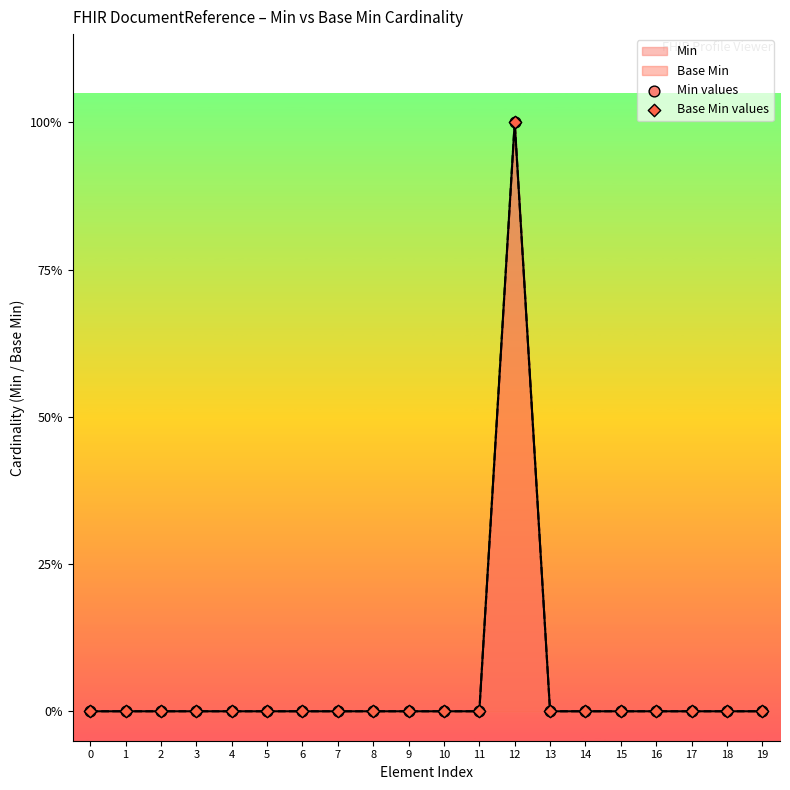

Is the value of Base Min values at 15 greater than the value of Min values at 7?

No